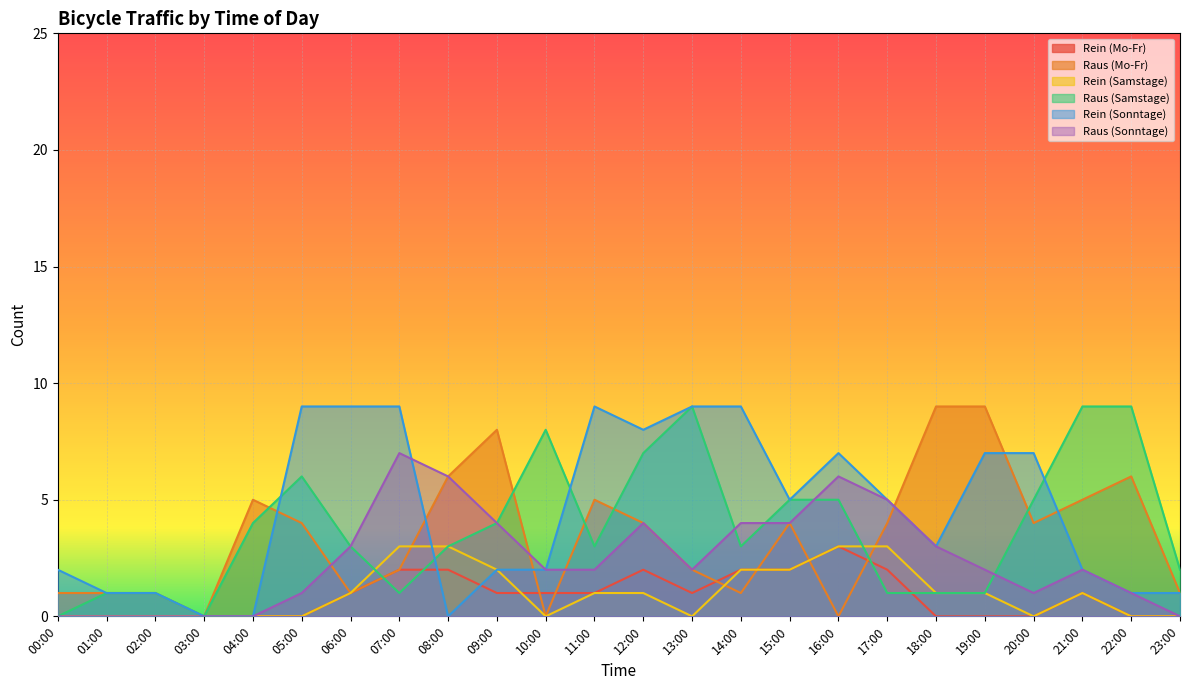

Does the chart display data point markers on the line(s)?

No